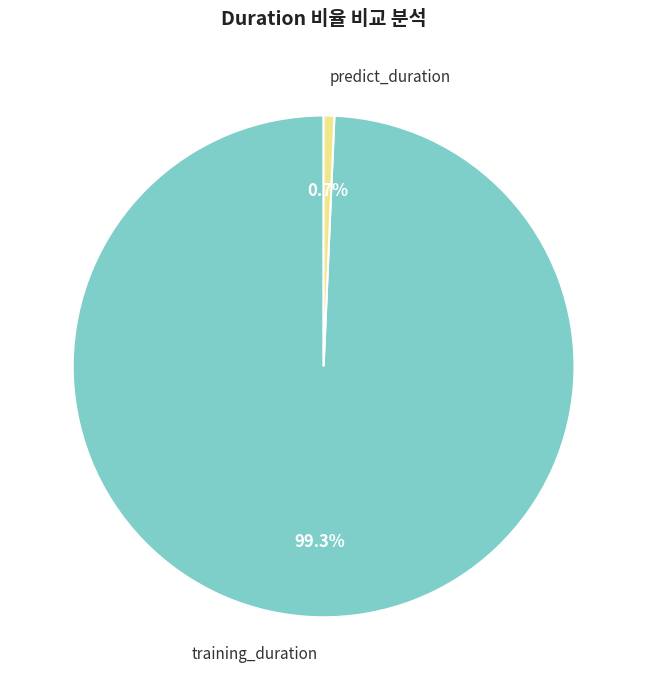

What is the ratio of the value at training_duration to the value at predict_duration?

144.3